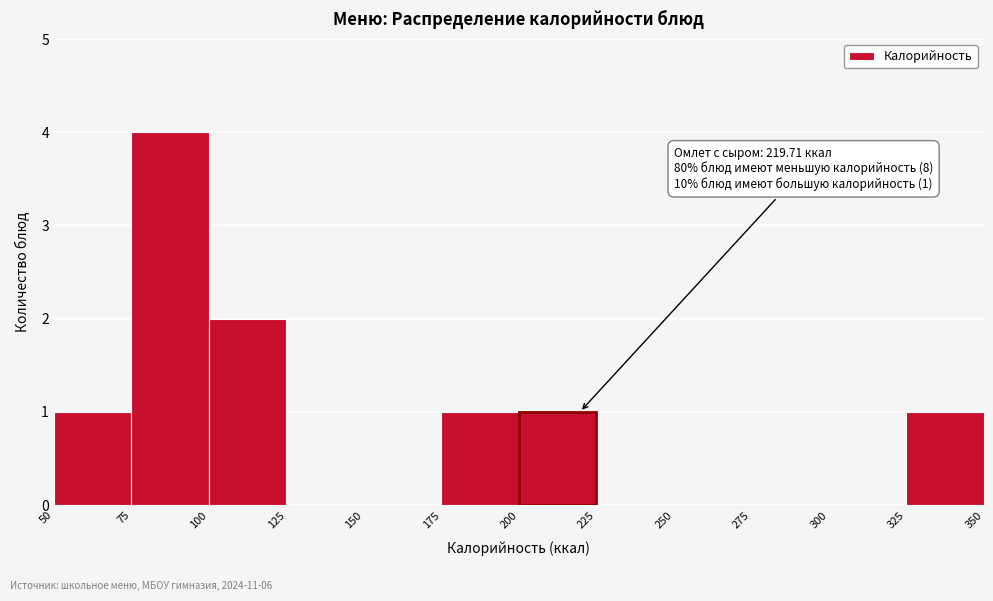

Over which range of the x-axis is the bar tallest?

75 to 100